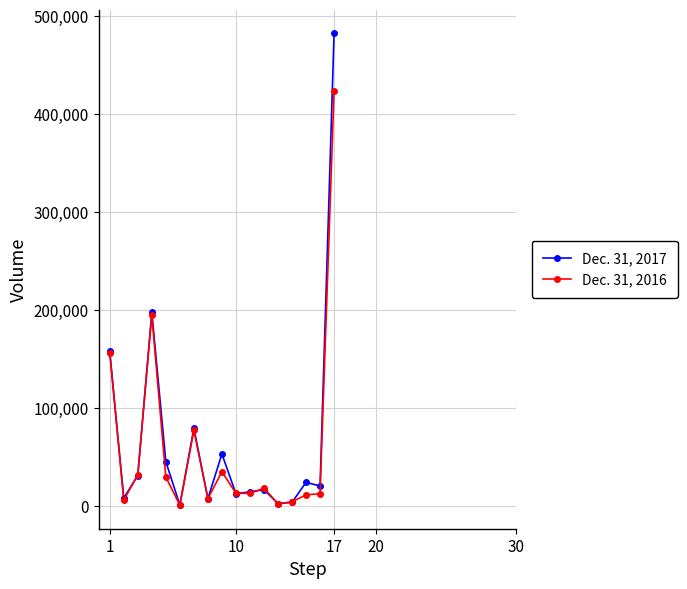

Which series has the widest spread of values?

Dec. 31, 2017